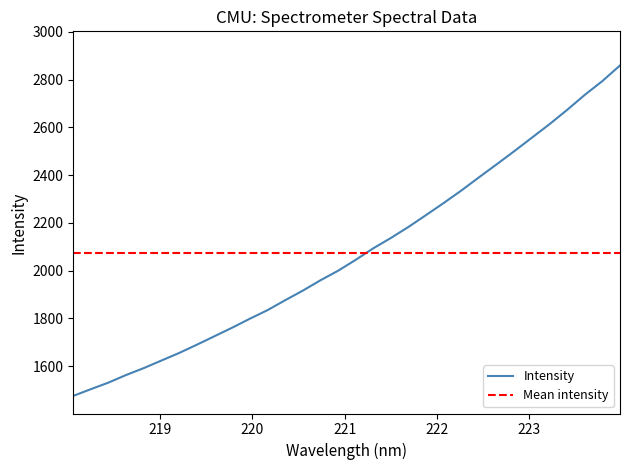

How many data points are above 2045?

16